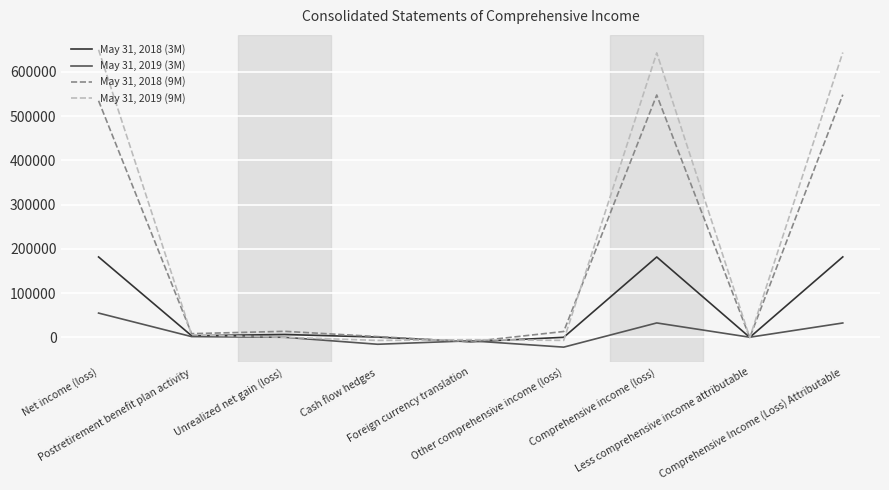

Rank the series by their maximum value, from highest to lowest.

May 31, 2019 (9M), May 31, 2018 (9M), May 31, 2018 (3M), May 31, 2019 (3M)